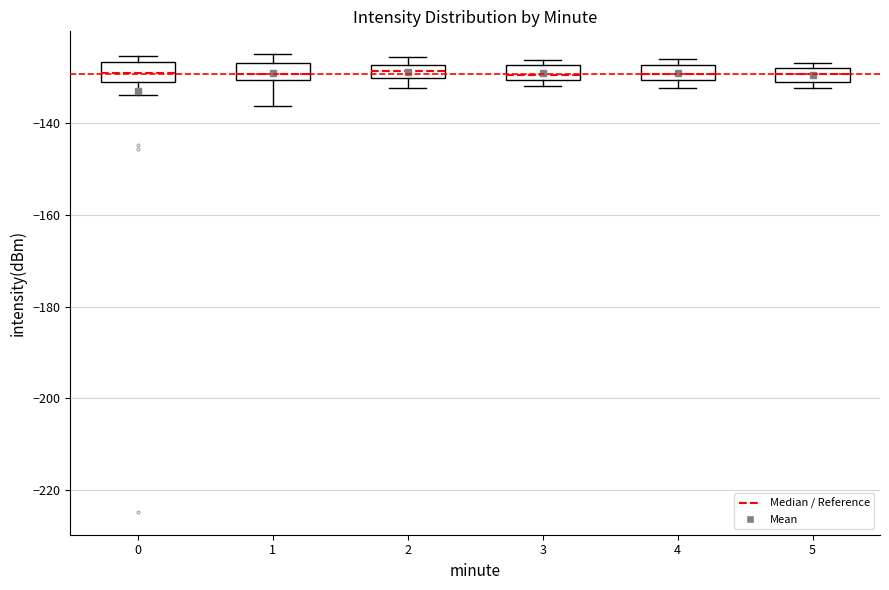

Where is the lower edge of the box at x = 3 on the y-axis? The values are not printed on the chart, so give them approximately, as read against the axis.

-130